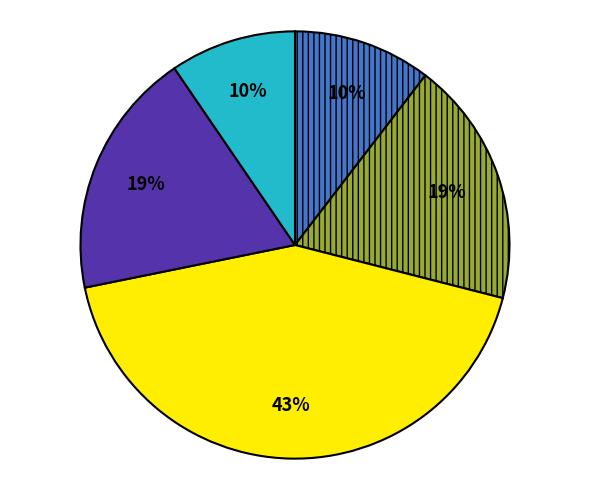

Does any single category account for the majority?

No